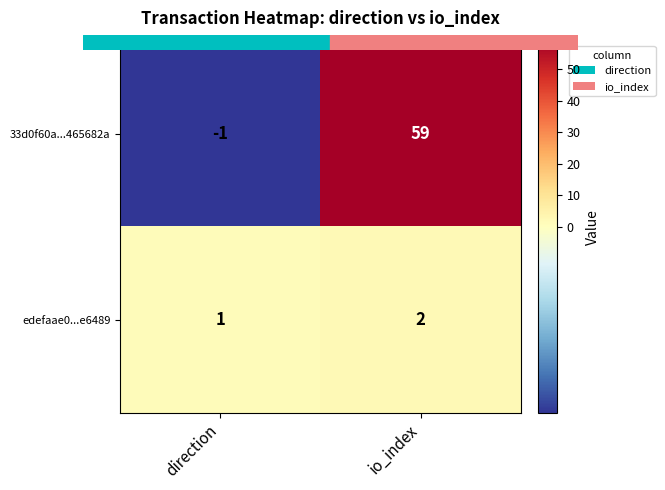

List the series in order of their overall mean, lowest first.

edefaae0...e6489, 33d0f60a...465682a